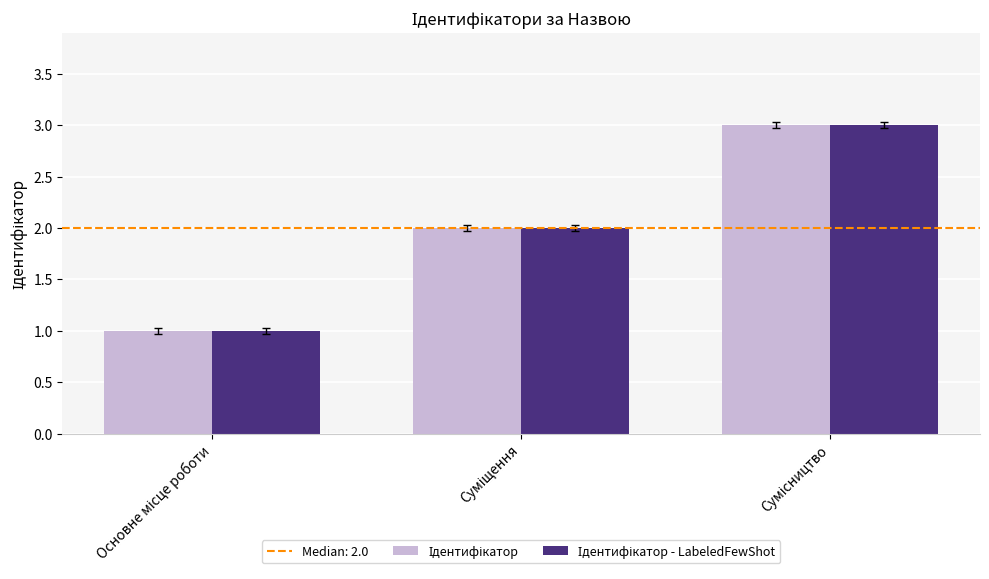

How many bars are there in each group?

2